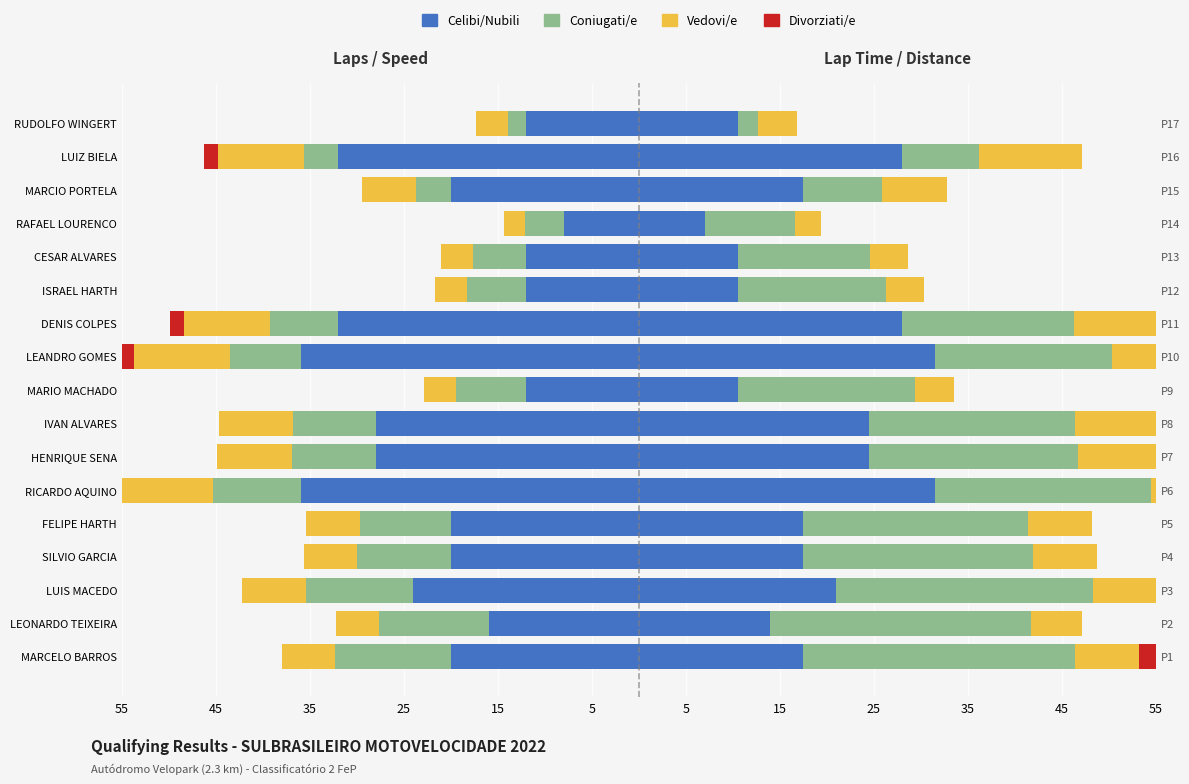

What is the difference between the maximum and second lowest values in the Coniugati/e series?

9.7